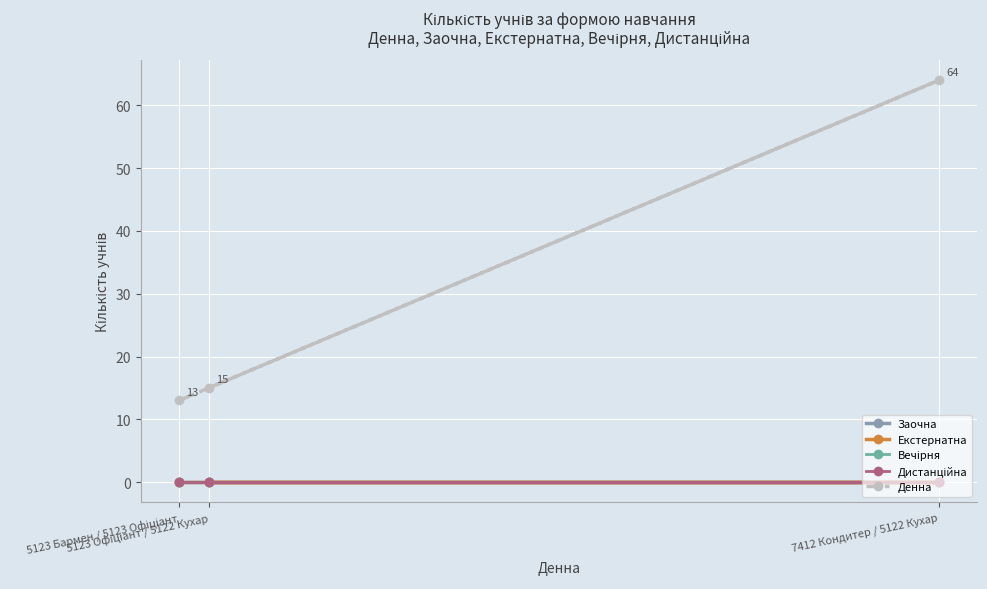

Is this an area chart (filled region under the line)?

No